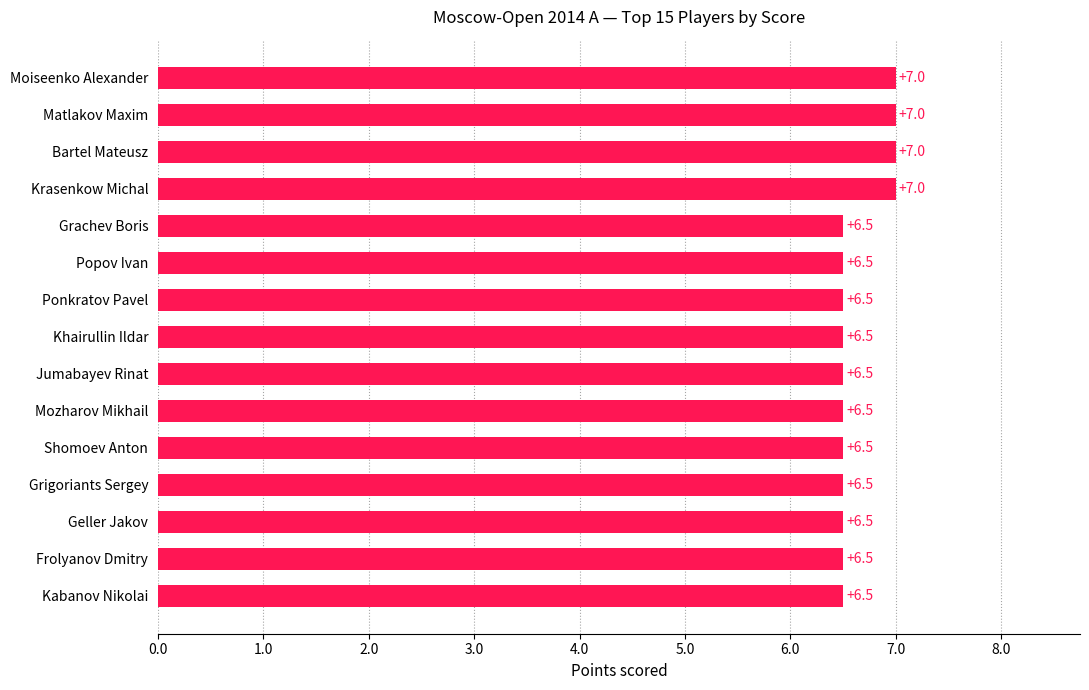

Does the chart contain stacked bars?

No